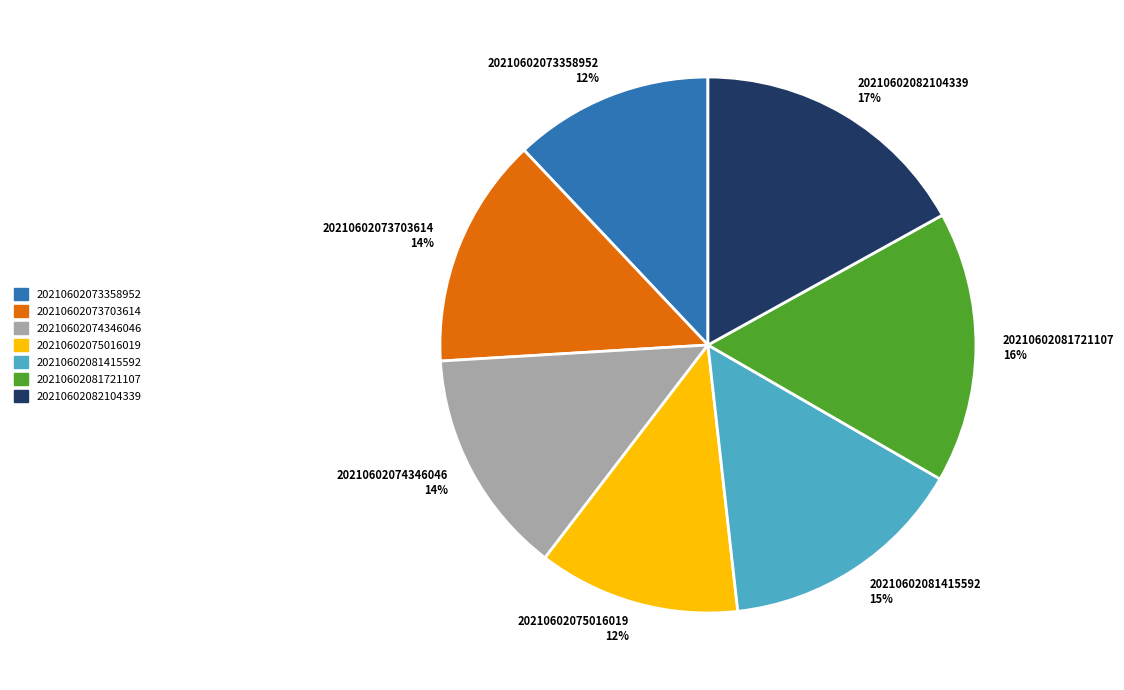

Does 20210602073358952 represent more than half of the total?

No